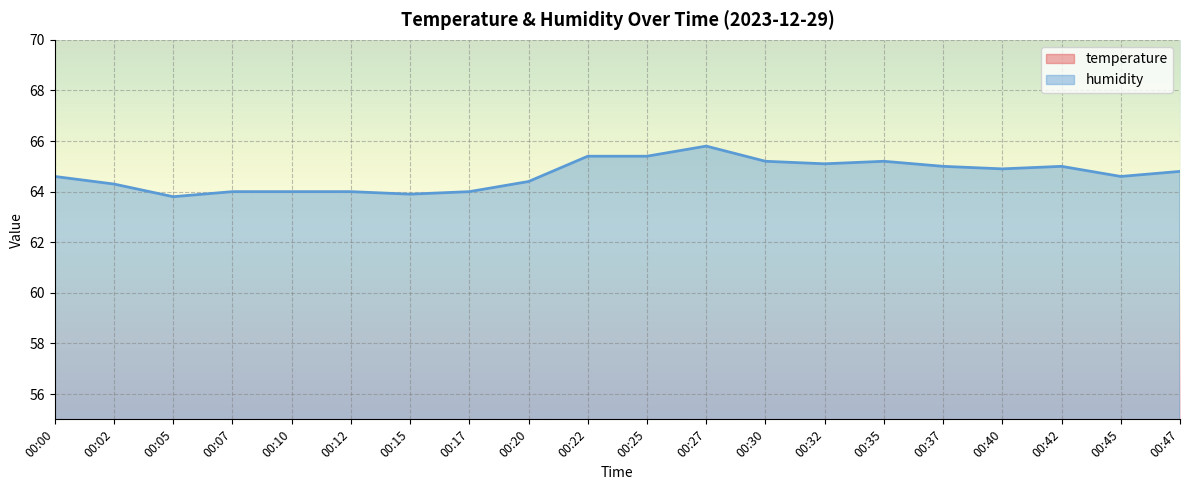

Which series has the widest spread of values?

humidity